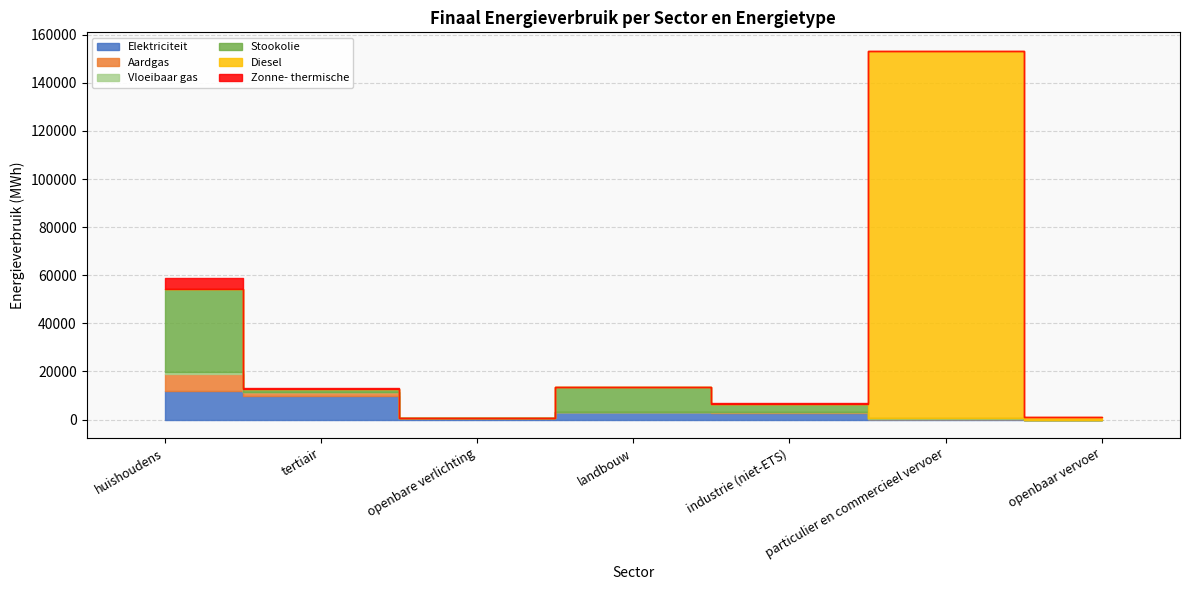

After their last crossing, which series has the higher values: Elektriciteit or Diesel?

Diesel